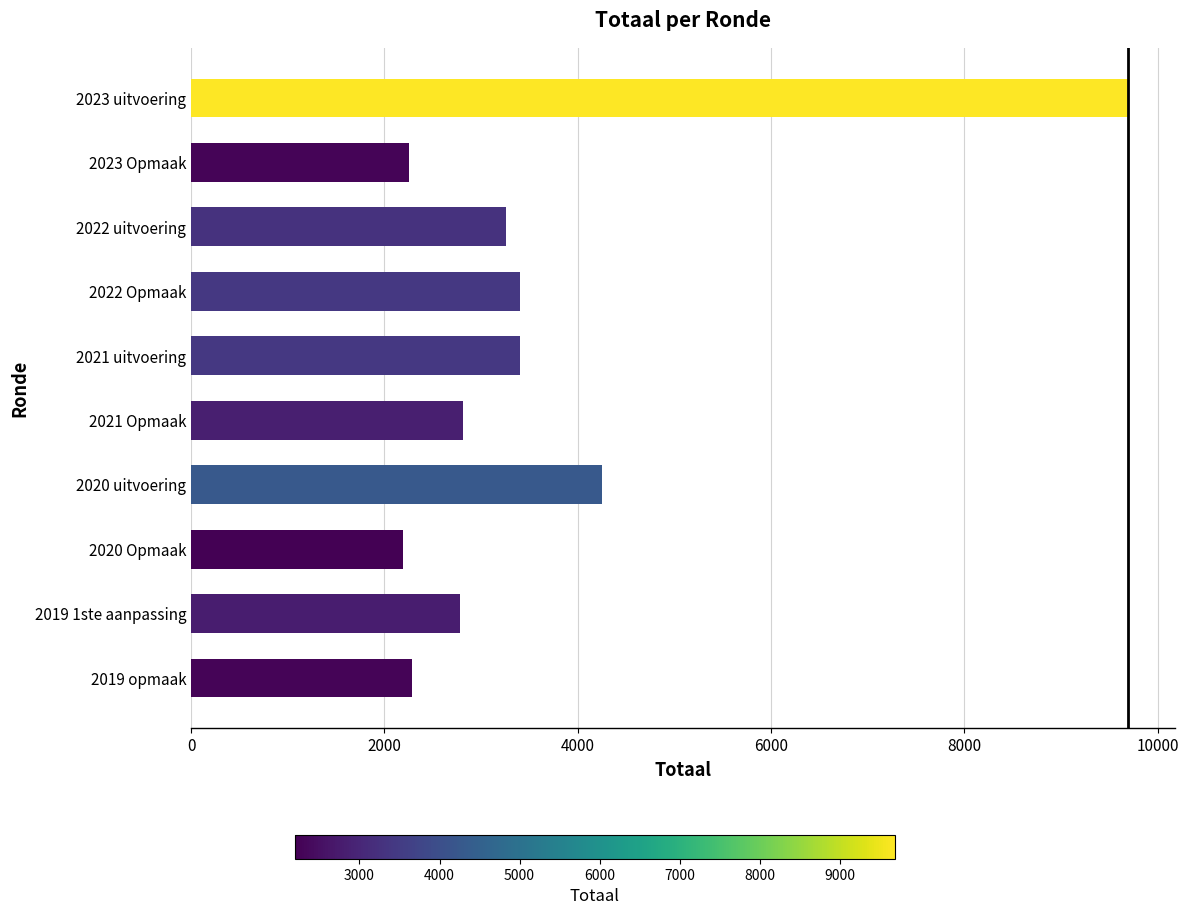

The value at 2019 opmaak is 1529. True or false?

False